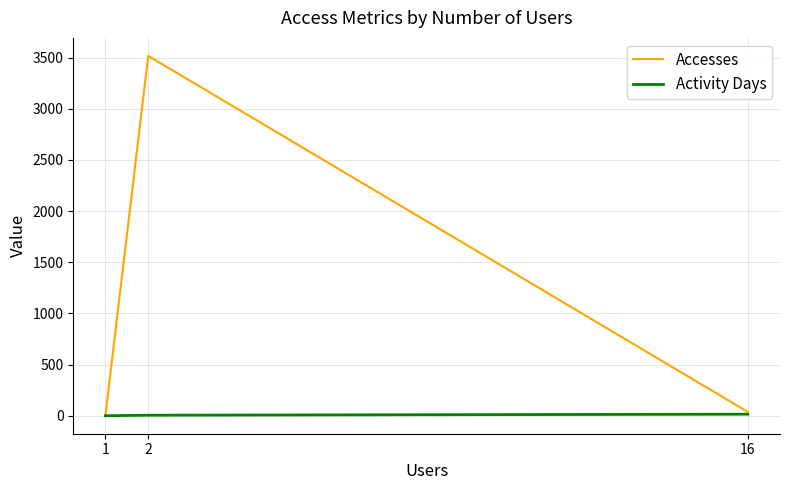

The value of Activity Days at 2 is 6. True or false?

True